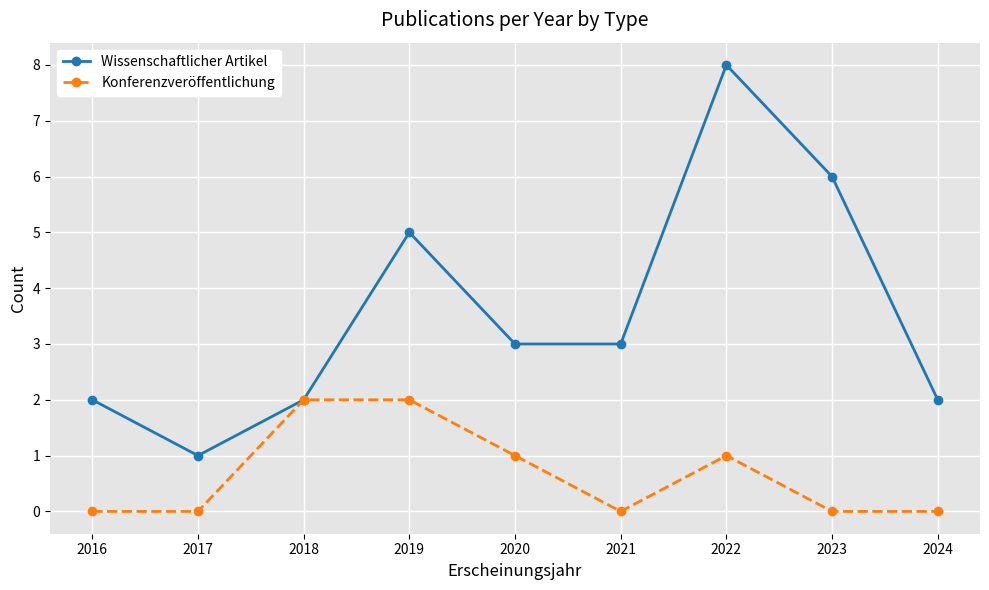

Rank the series at 2019 from highest to lowest value.

Wissenschaftlicher Artikel, Konferenzveröffentlichung